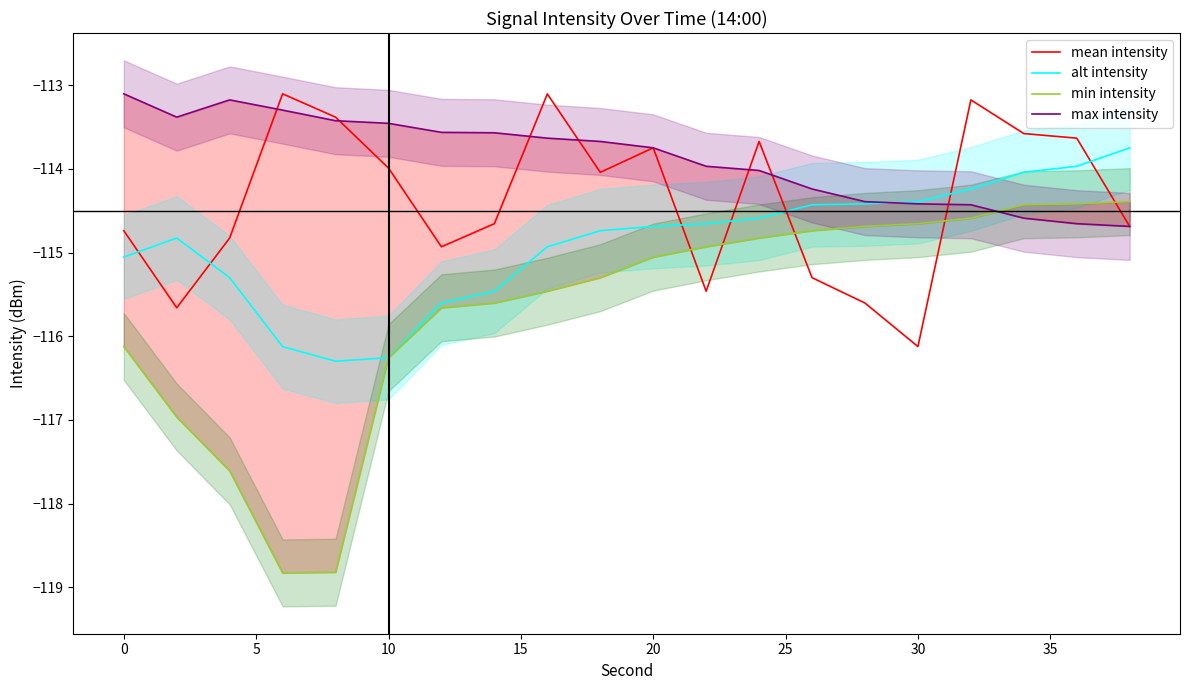

After their last crossing, which series has the higher values: min intensity or mean intensity?

min intensity